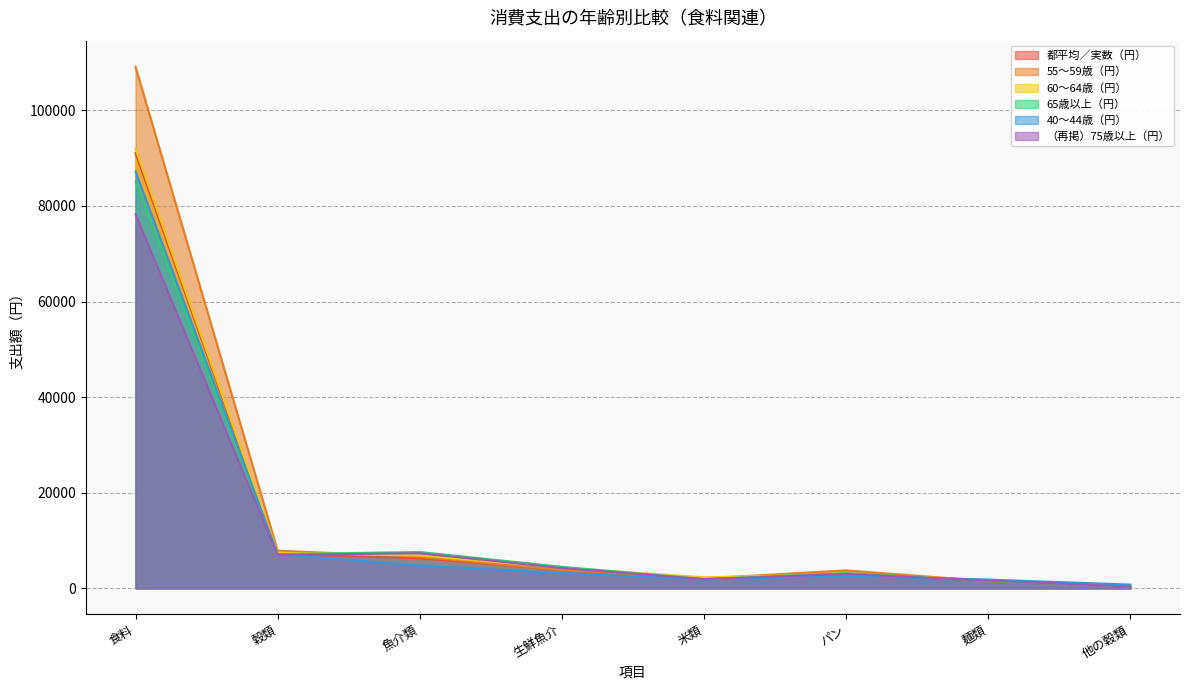

What is the difference between the highest and lowest values at 穀類?

916